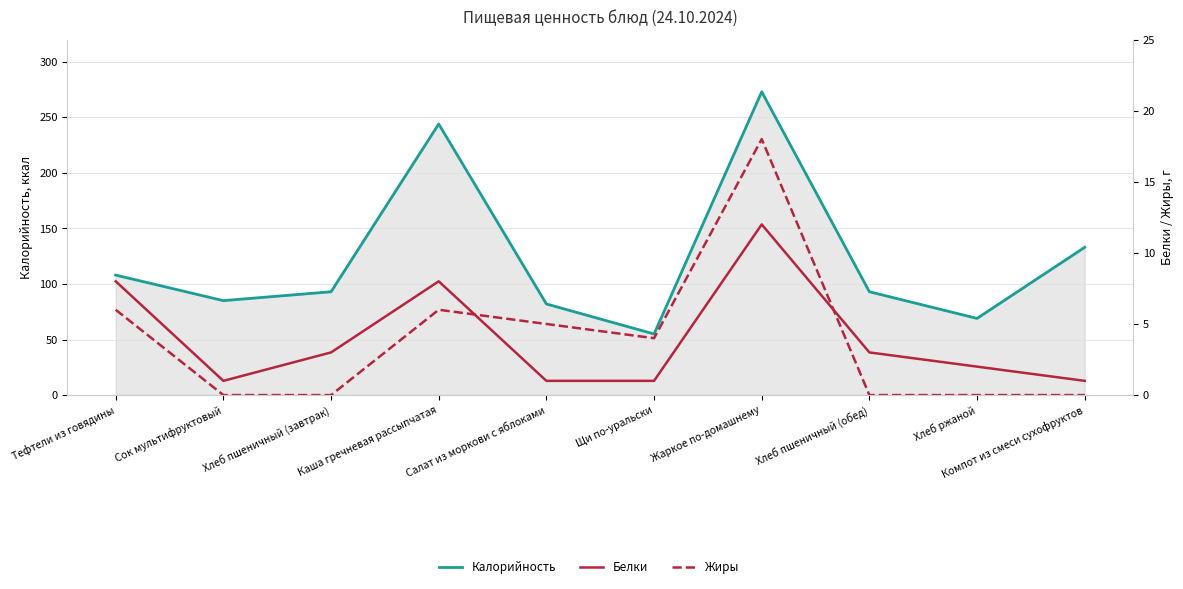

Reading right to left, what are all the values shown in this chart?

Калорийность: 133	69	93	273	55	82	244	93	85	108
Белки: 1	2	3	12	1	1	8	3	1	8
Жиры: 0	0	0	18	4	5	6	0	0	6